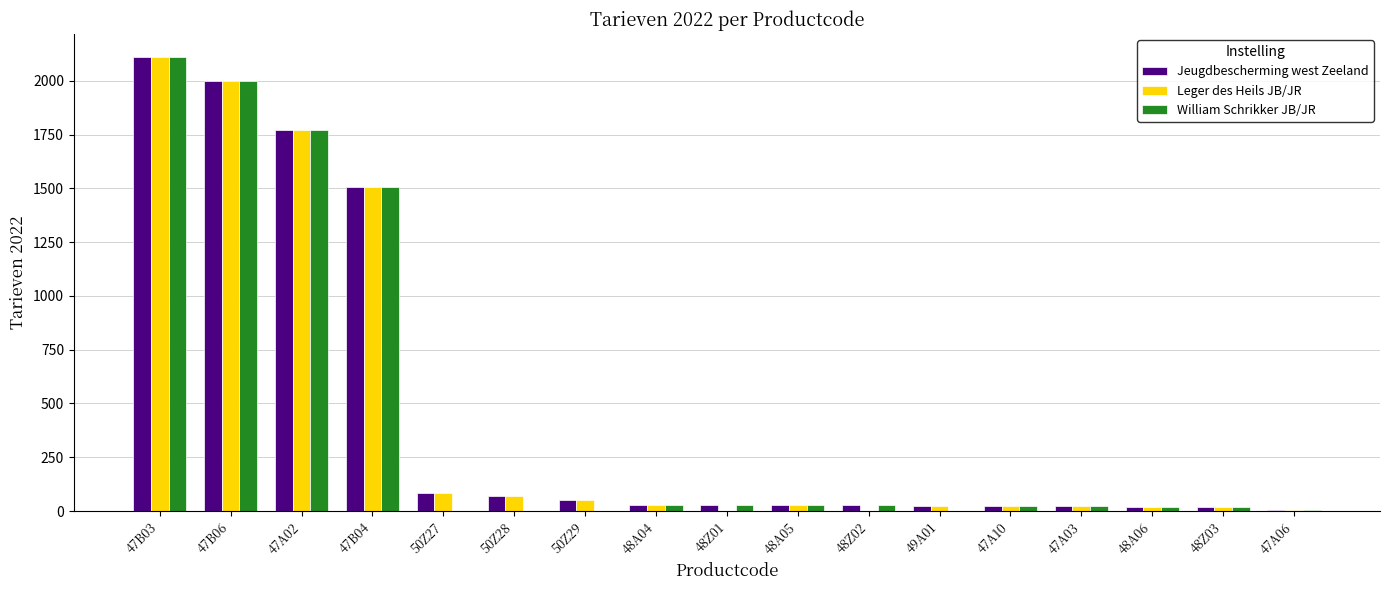

The value of William Schrikker JB/JR at 47B06 is 2000.1. True or false?

True